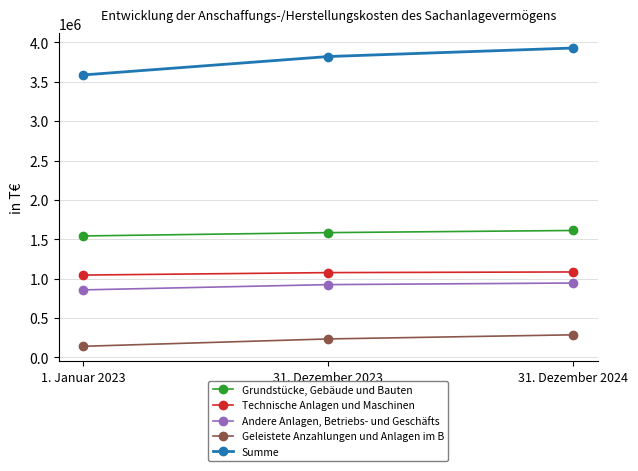

What is the label of the 2nd point from the left?

31. Dezember 2023